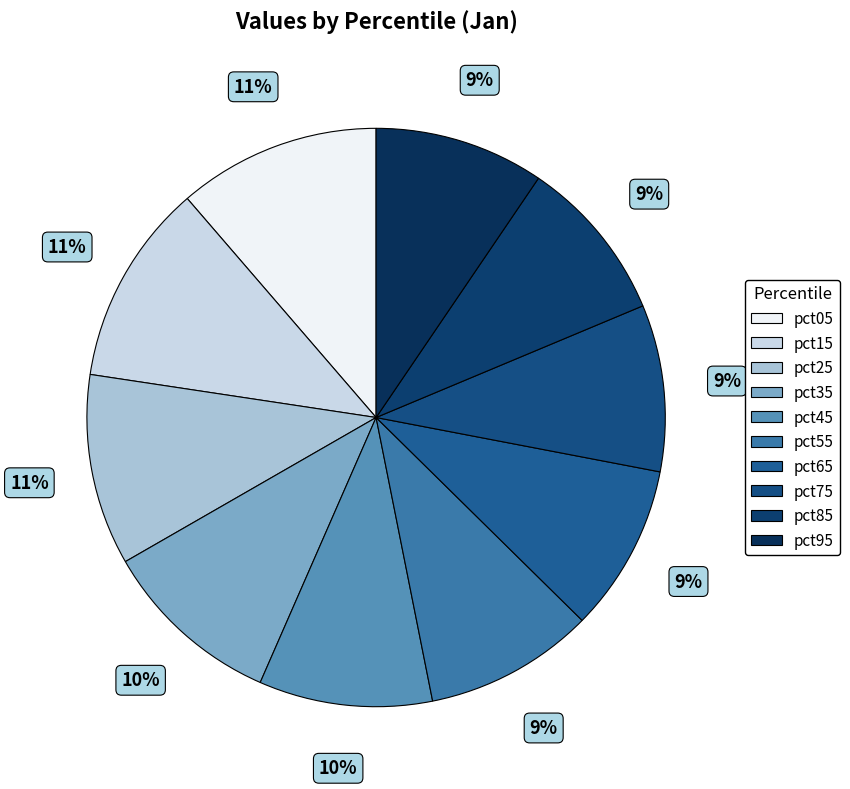

Between pct95 and pct65, which is larger?

pct95